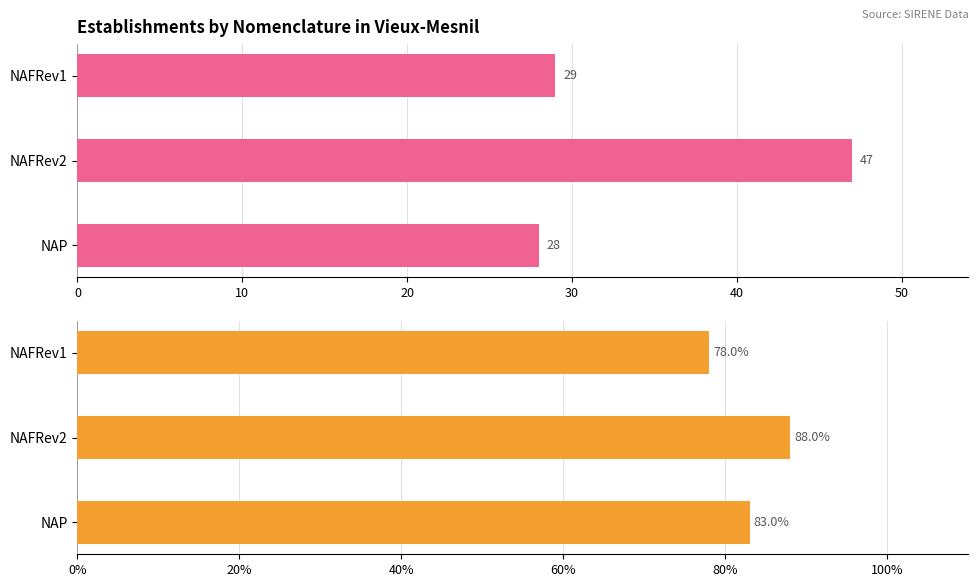

How many series are shown in this chart?

2